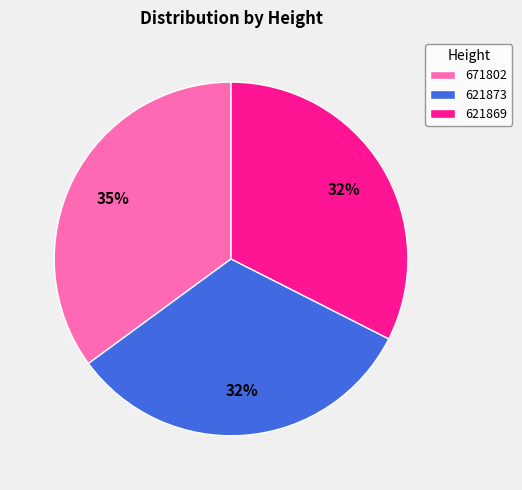

Does 621869 represent more than half of the total?

No